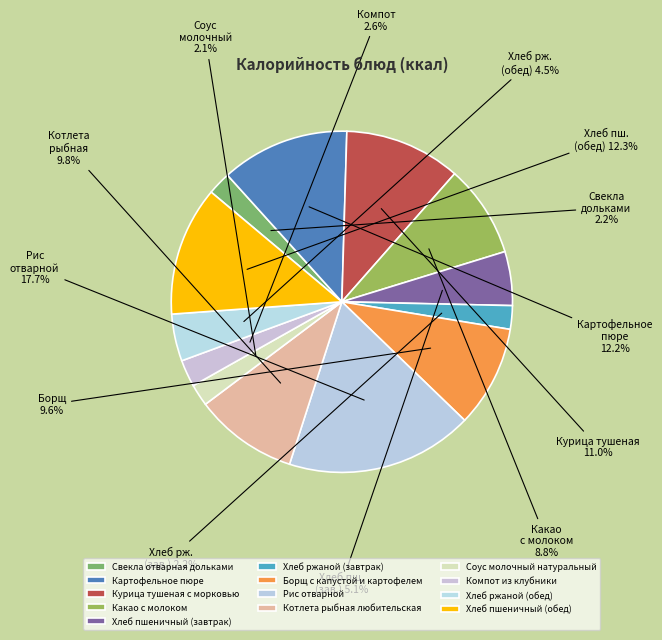

To the nearest percent, what percentage of the pie is Компот из клубники?

3%